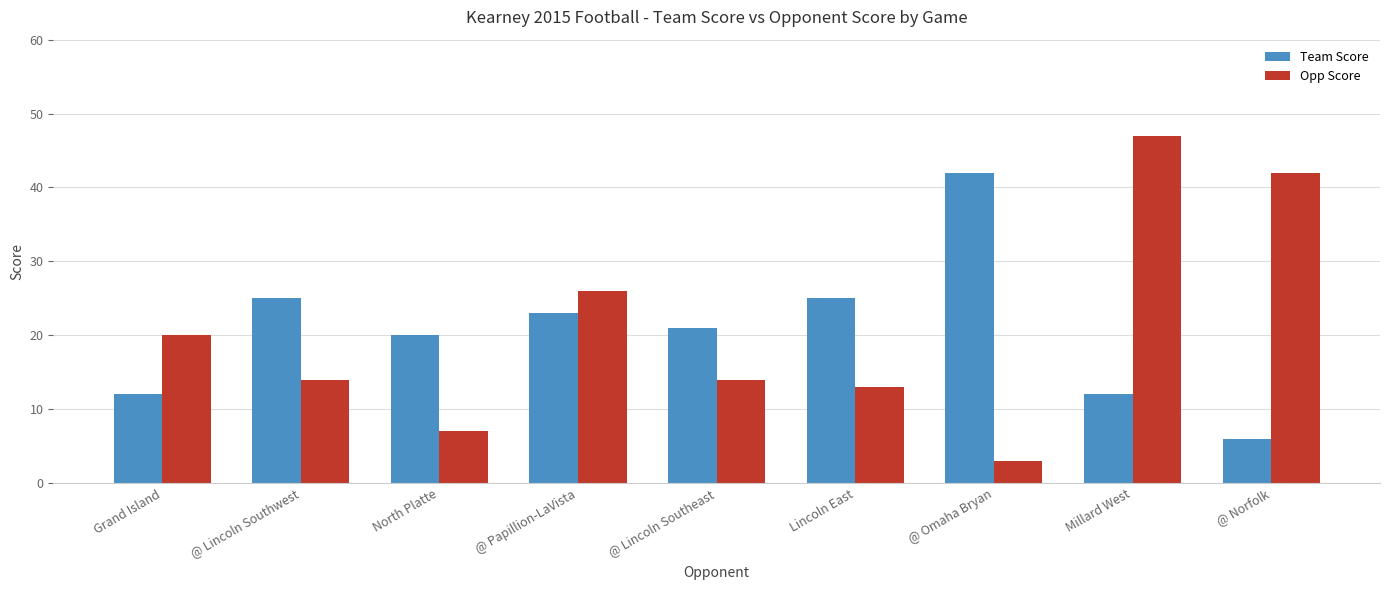

Is it true that Opp Score equals 14 at @ Lincoln Southwest?

True